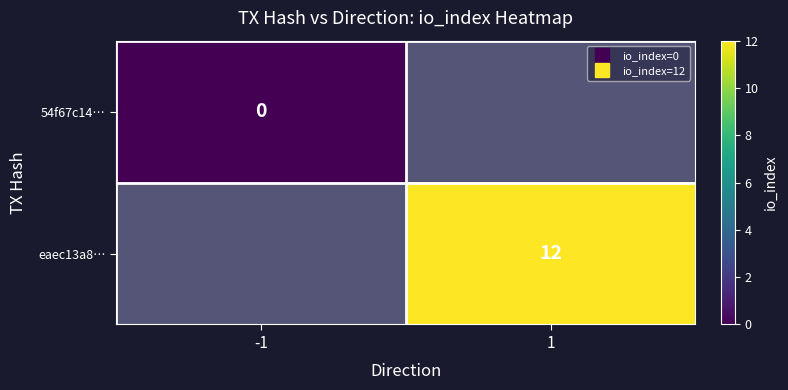

Is it true that eaec13a8… equals 12.0 at 1?

True